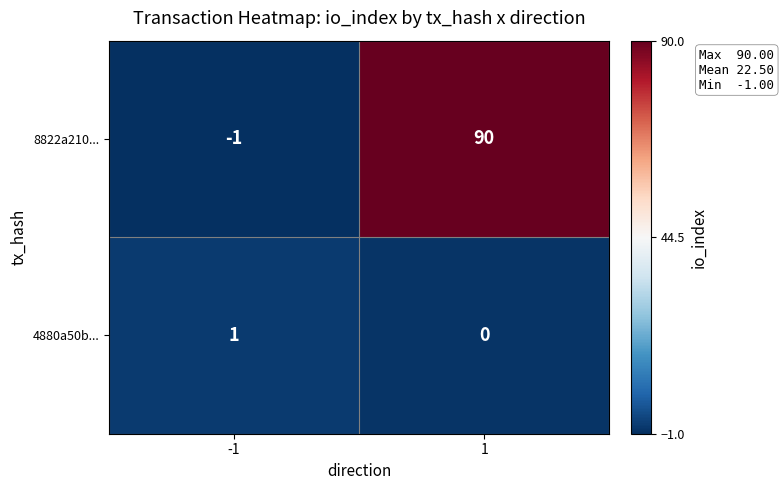

What is the difference between the maximum and minimum values in the 8822a210... series?

91